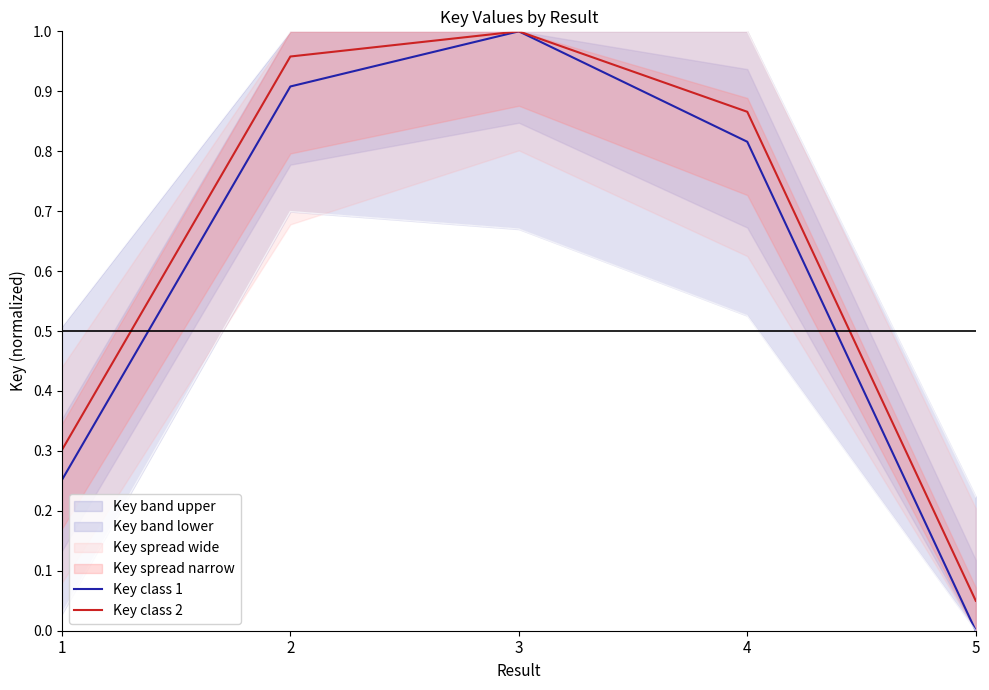

What is the value of the Key class 1 point at the 2nd from the left?

0.9